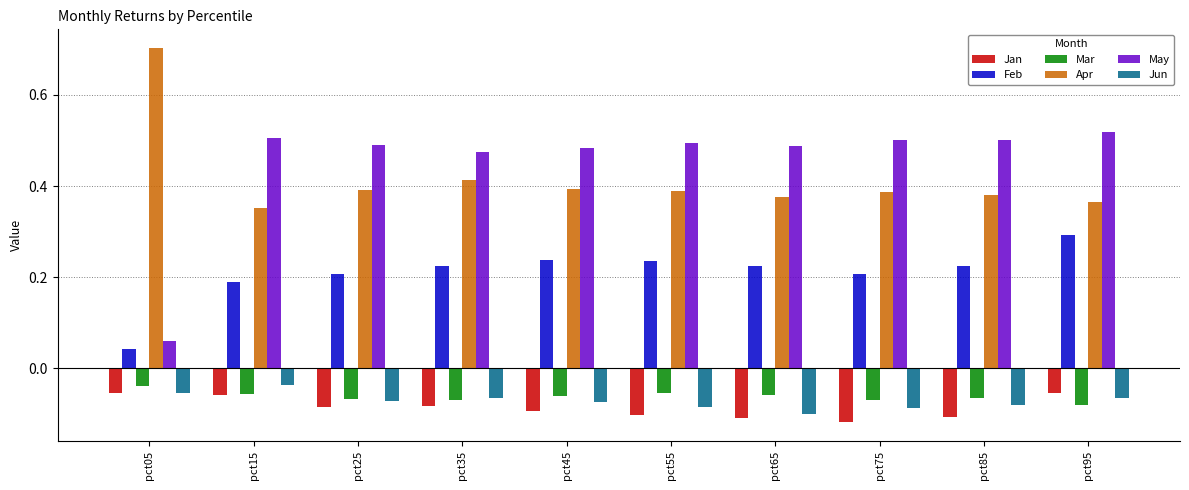

How many groups of bars are there?

10